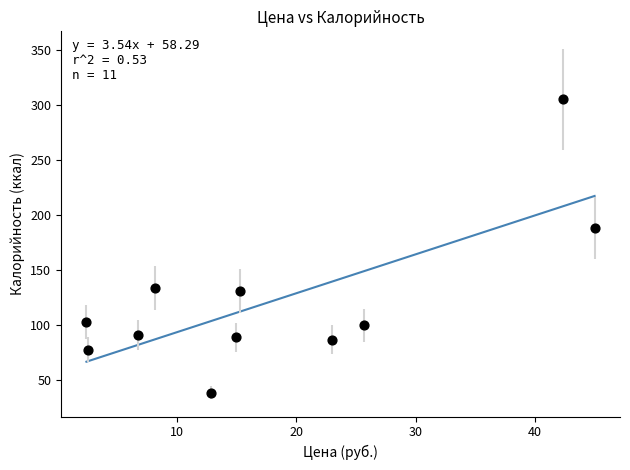

What is the average Y value?

122